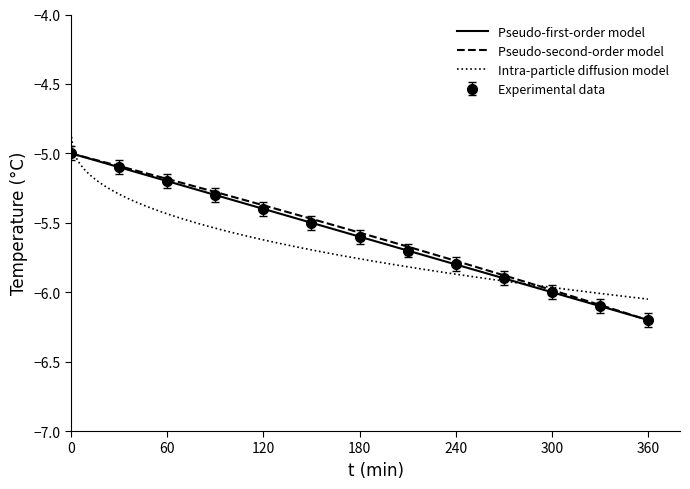

The value of Experimental data at 180 is -10.0. True or false?

False